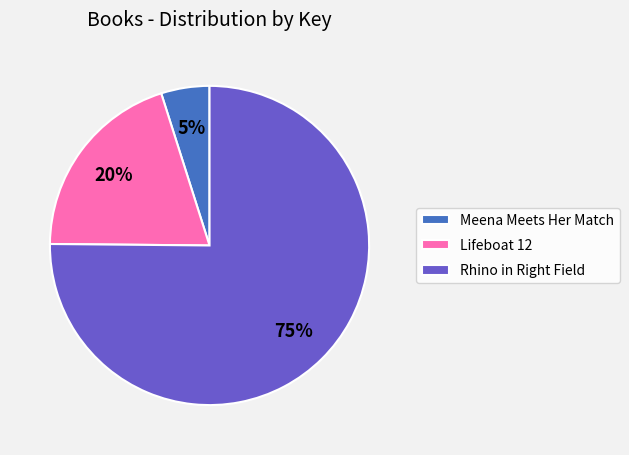

Which category accounts for the majority?

Rhino in Right Field